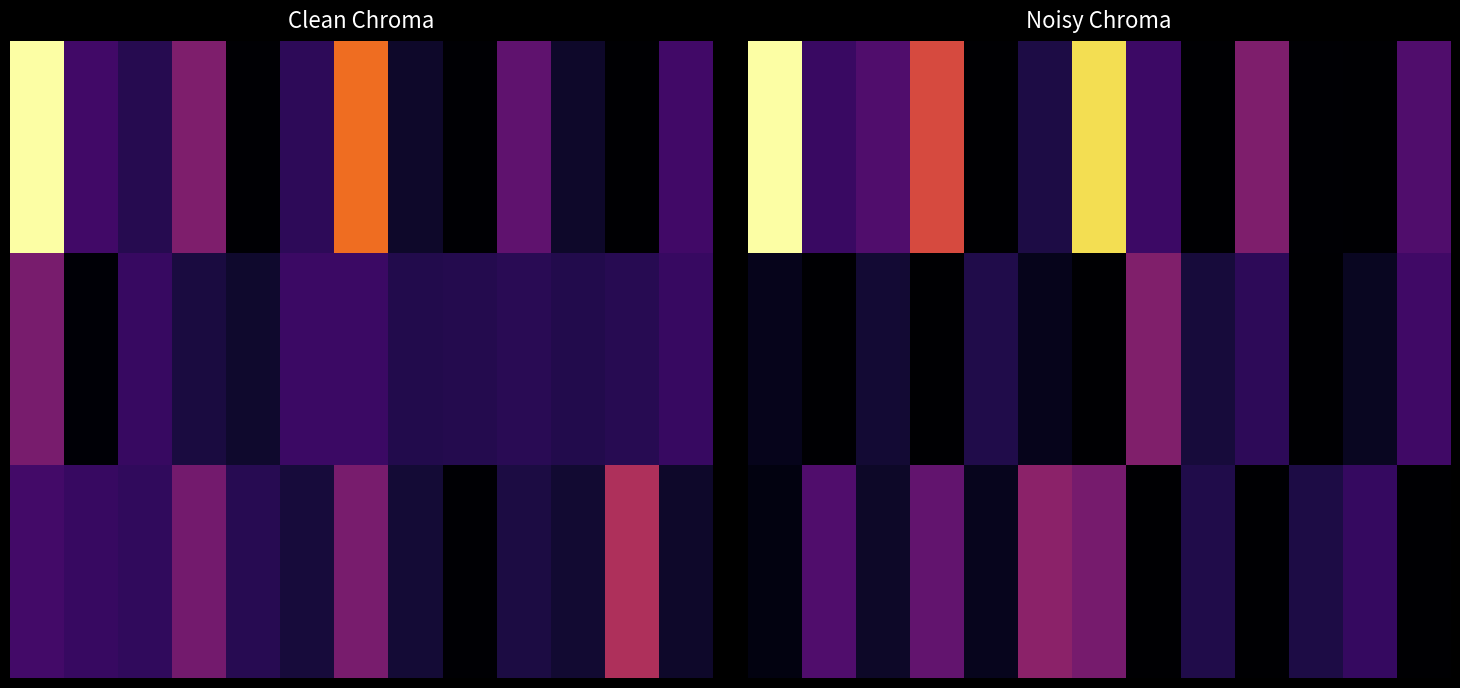

How many series are shown in this chart?

3